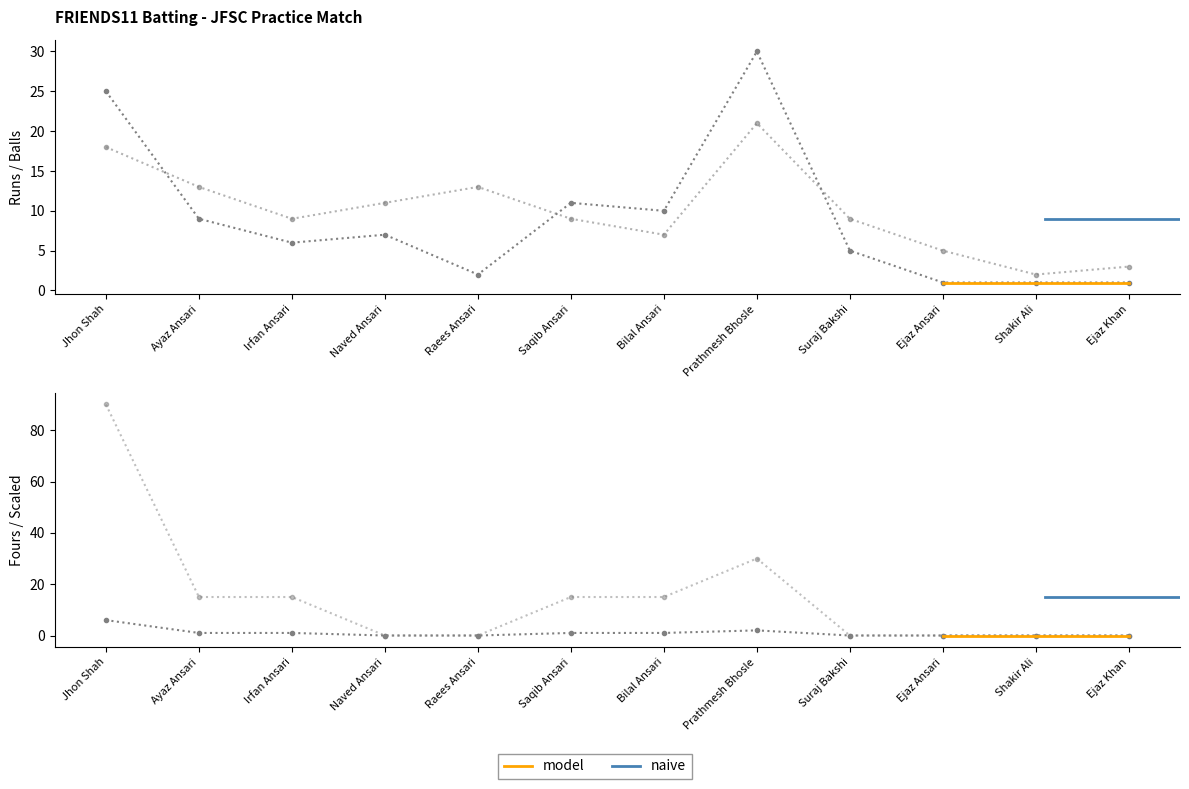

Reading left to right, extract all data points from this chart.

Runs: Jhon Shah=25	Ayaz Ansari=9	Irfan Ansari=6	Naved Ansari=7	Raees Ansari=2	Saqib Ansari=11	Bilal Ansari=10	Prathmesh Bhosle=30	Suraj Bakshi=5	Ejaz Ansari=1	Shakir Ali=1	Ejaz Khan=1
Balls: Jhon Shah=18	Ayaz Ansari=13	Irfan Ansari=9	Naved Ansari=11	Raees Ansari=13	Saqib Ansari=9	Bilal Ansari=7	Prathmesh Bhosle=21	Suraj Bakshi=9	Ejaz Ansari=5	Shakir Ali=2	Ejaz Khan=3
Fours: Jhon Shah=6	Ayaz Ansari=1	Irfan Ansari=1	Naved Ansari=0	Raees Ansari=0	Saqib Ansari=1	Bilal Ansari=1	Prathmesh Bhosle=2	Suraj Bakshi=0	Ejaz Ansari=0	Shakir Ali=0	Ejaz Khan=0